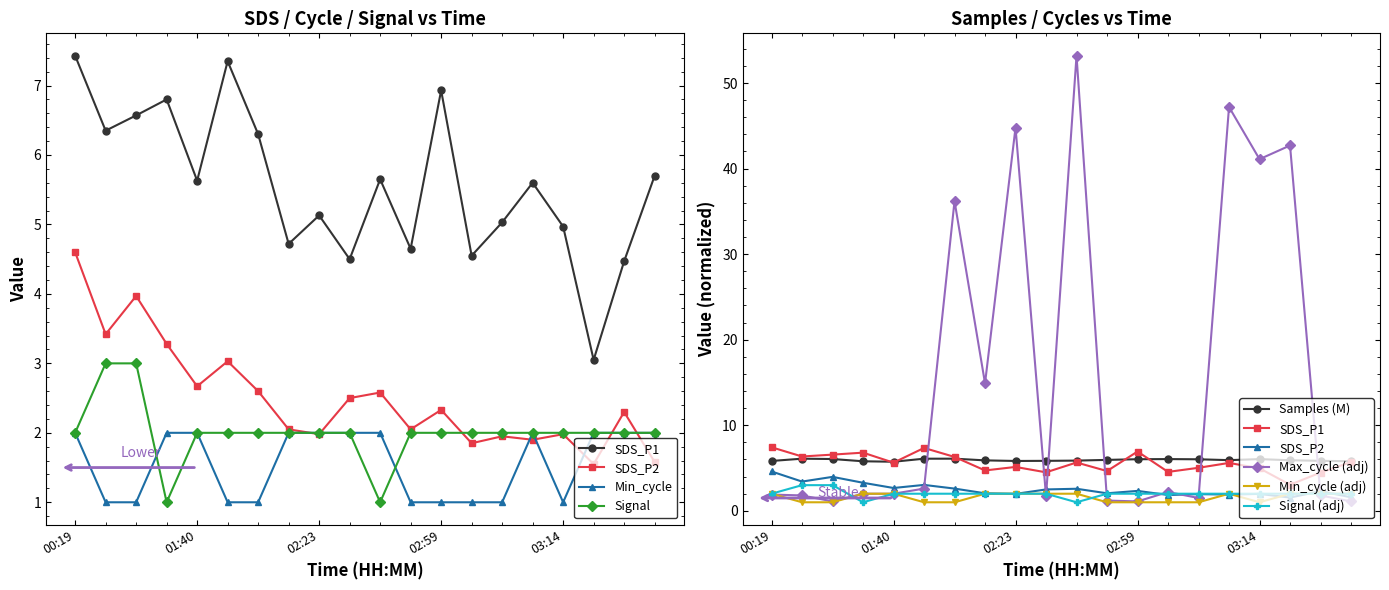

What is the value of the Min_cycle point at the 13th from the left?

1.0